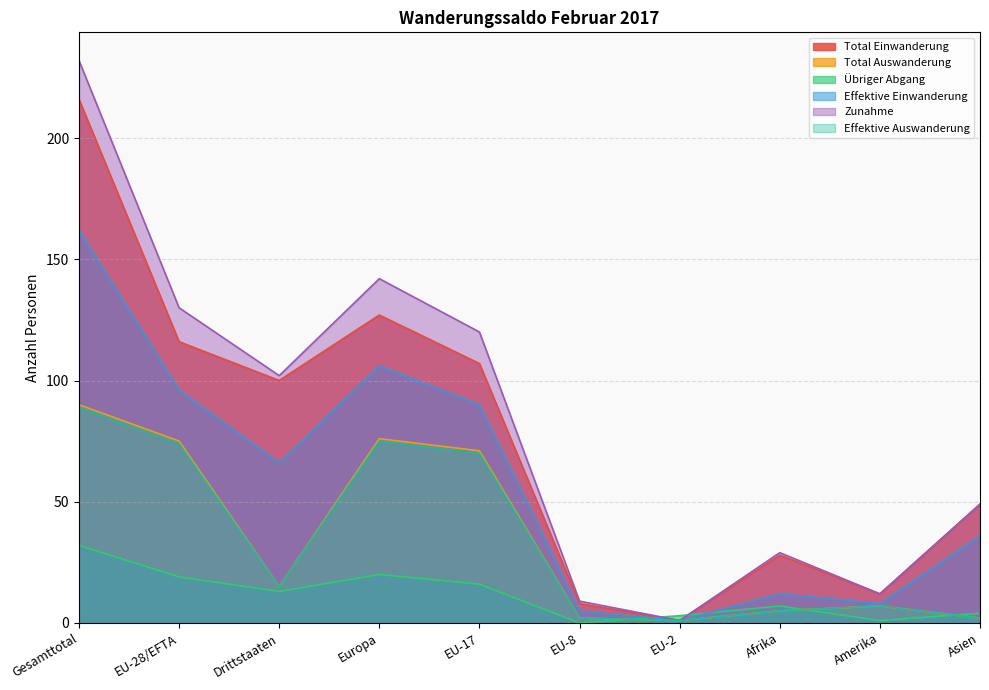

Reading left to right, extract all data points from this chart.

Total Einwanderung: Gesamttotal=216	EU-28/EFTA=116	Drittstaaten=100	Europa=127	EU-17=107	EU-8=8	EU-2=1	Afrika=28	Amerika=12	Asien=49
Total Auswanderung: Gesamttotal=90	EU-28/EFTA=75	Drittstaaten=15	Europa=76	EU-17=71	EU-8=2	EU-2=1	Afrika=5	Amerika=7	Asien=2
Übriger Abgang: Gesamttotal=32	EU-28/EFTA=19	Drittstaaten=13	Europa=20	EU-17=16	EU-8=0	EU-2=3	Afrika=7	Amerika=1	Asien=4
Effektive Einwanderung: Gesamttotal=162	EU-28/EFTA=96	Drittstaaten=66	Europa=106	EU-17=90	EU-8=5	EU-2=1	Afrika=12	Amerika=8	Asien=36
Zunahme: Gesamttotal=232	EU-28/EFTA=130	Drittstaaten=102	Europa=142	EU-17=120	EU-8=9	EU-2=1	Afrika=29	Amerika=12	Asien=49
Effektive Auswanderung: Gesamttotal=89	EU-28/EFTA=74	Drittstaaten=15	Europa=75	EU-17=70	EU-8=2	EU-2=1	Afrika=5	Amerika=7	Asien=2